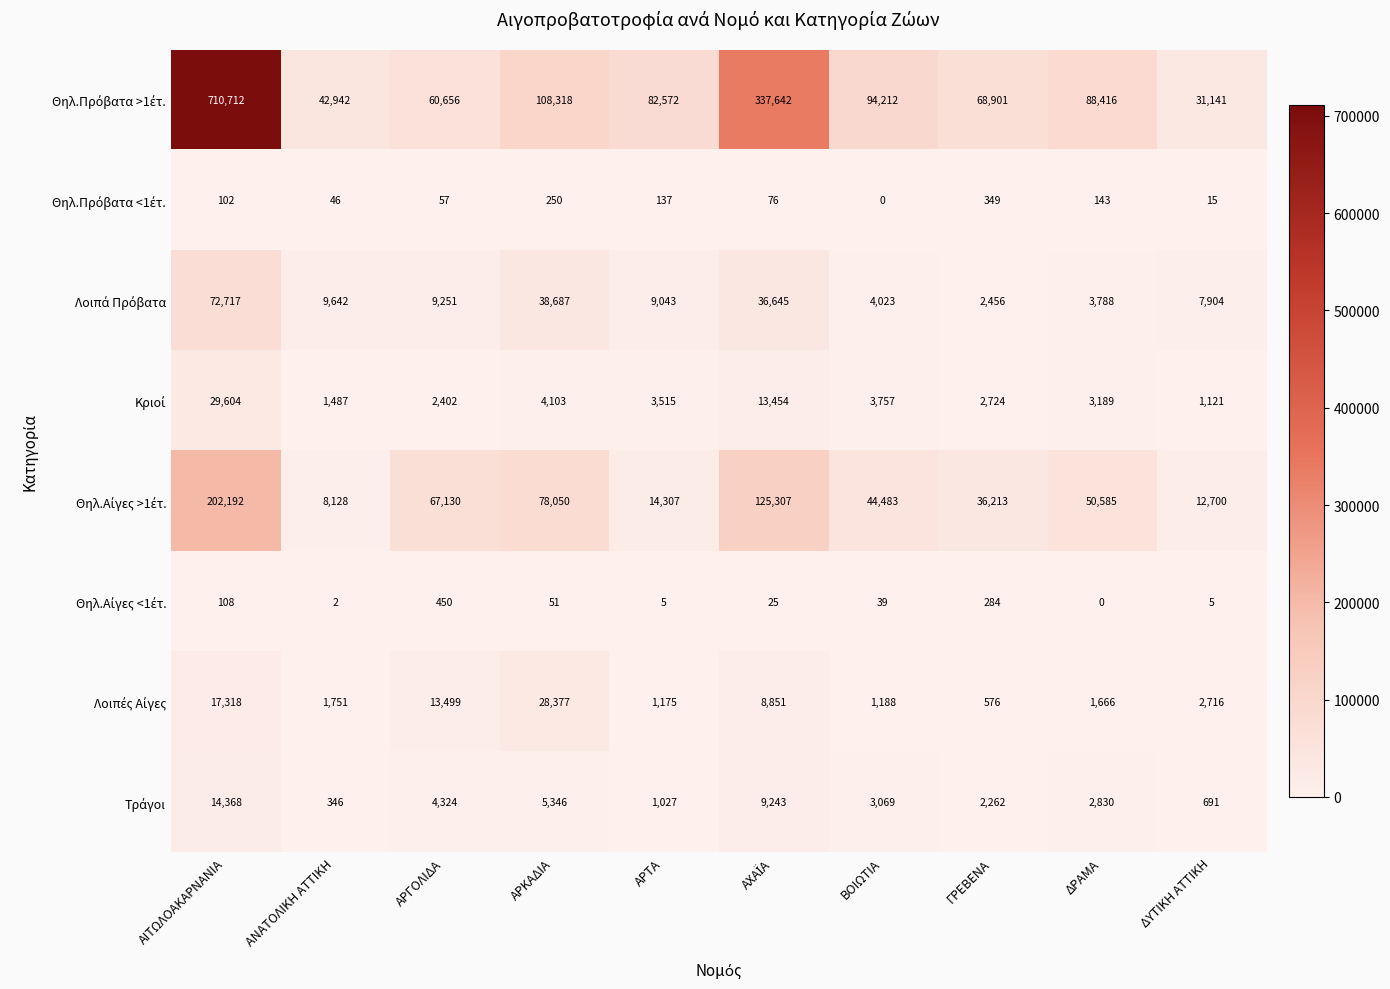

What is the greatest value displayed?

710712